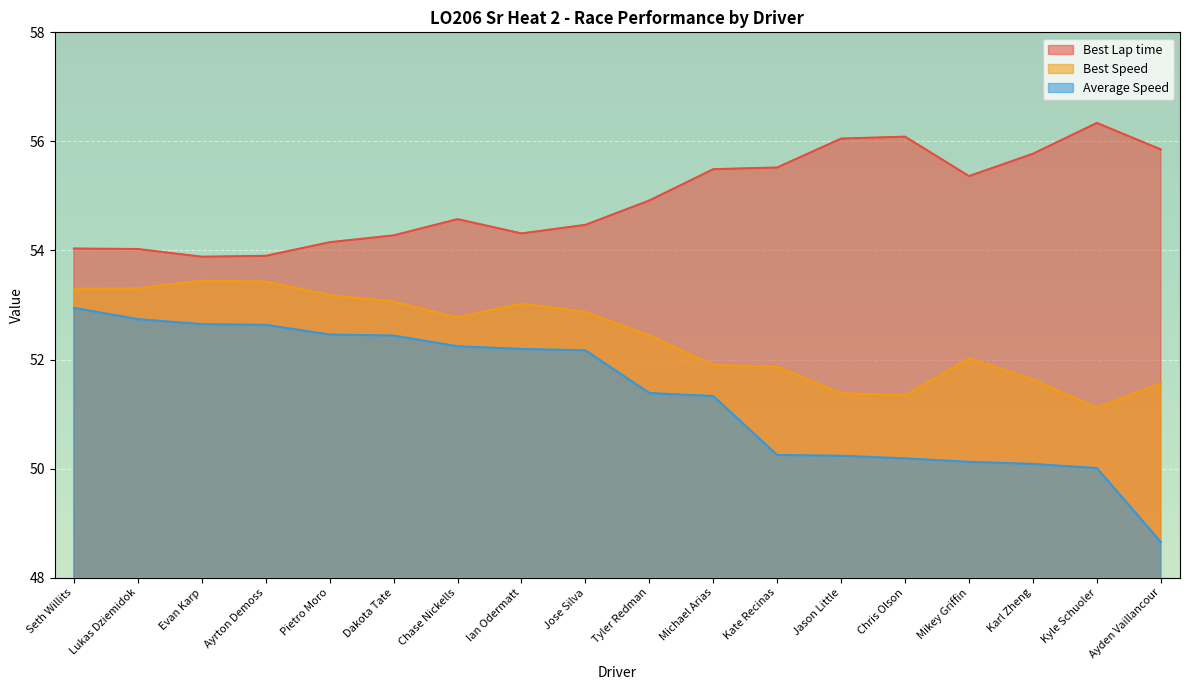

Reading right to left, extract all data points from this chart.

Best Lap time: Ayden Vaillancour=55.9	Kyle Schuoler=56.3	Karl Zheng=55.8	Mikey Griffin=55.4	Chris Olson=56.1	Jason Little=56.1	Kate Recinas=55.5	Michael Arias=55.5	Tyler Redman=54.9	Jose Silva=54.5	Ian Odermatt=54.3	Chase Nickells=54.6	Dakota Tate=54.3	Pietro Moro=54.2	Ayrton Demoss=53.9	Evan Karp=53.9	Lukas Dziemidok=54.0	Seth Willits=54.0
Best Speed: Ayden Vaillancour=51.6	Kyle Schuoler=51.1	Karl Zheng=51.6	Mikey Griffin=52.0	Chris Olson=51.3	Jason Little=51.4	Kate Recinas=51.9	Michael Arias=51.9	Tyler Redman=52.4	Jose Silva=52.9	Ian Odermatt=53.0	Chase Nickells=52.8	Dakota Tate=53.1	Pietro Moro=53.2	Ayrton Demoss=53.4	Evan Karp=53.4	Lukas Dziemidok=53.3	Seth Willits=53.3
Average Speed: Ayden Vaillancour=48.7	Kyle Schuoler=50.0	Karl Zheng=50.1	Mikey Griffin=50.1	Chris Olson=50.2	Jason Little=50.2	Kate Recinas=50.2	Michael Arias=51.3	Tyler Redman=51.4	Jose Silva=52.2	Ian Odermatt=52.2	Chase Nickells=52.2	Dakota Tate=52.4	Pietro Moro=52.5	Ayrton Demoss=52.6	Evan Karp=52.6	Lukas Dziemidok=52.7	Seth Willits=52.9